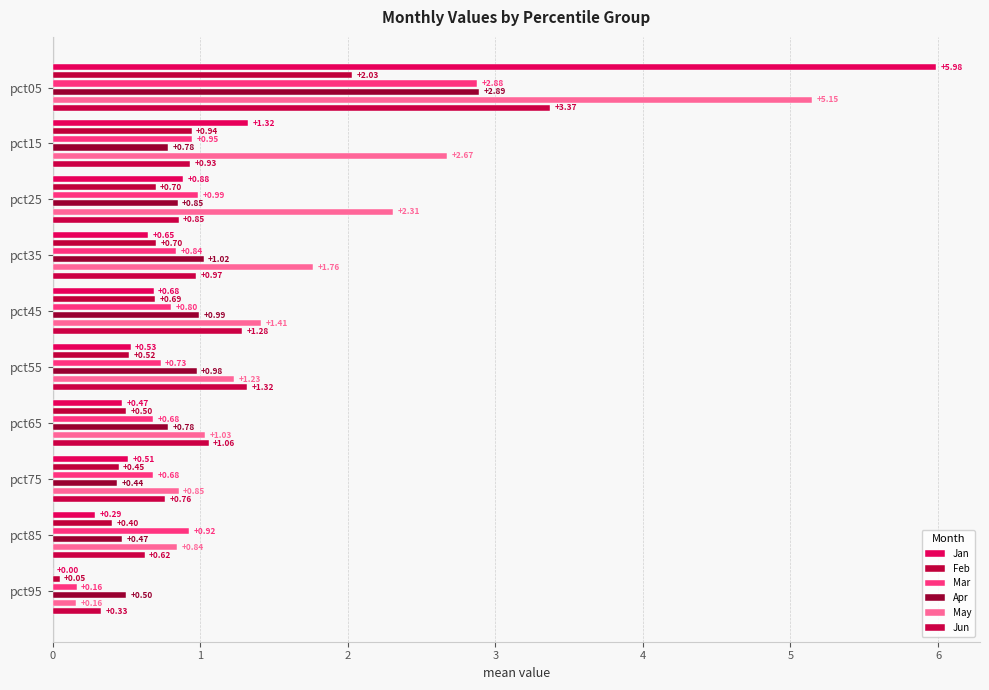

At how many categories does at least one series exceed 1?

7